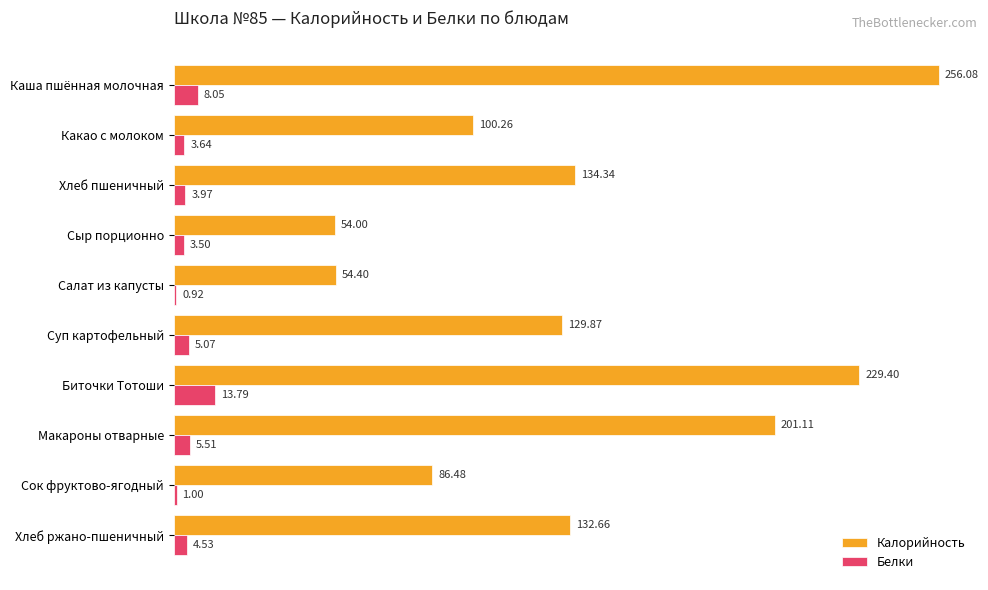

How many data points in Белки are less than 4?

5